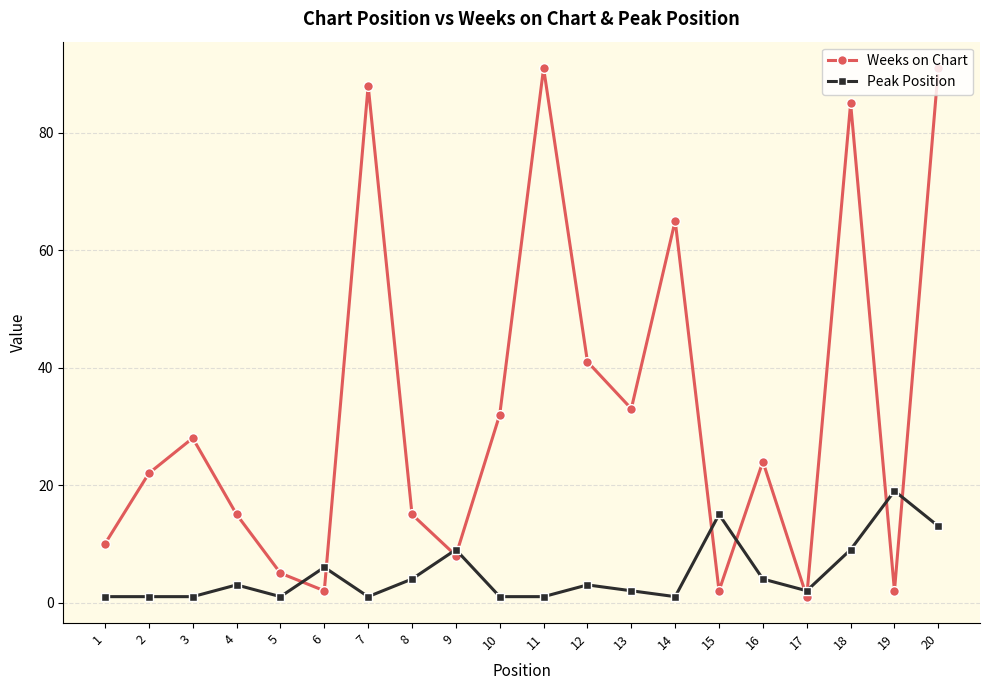

How many categories are shown in the chart?

20